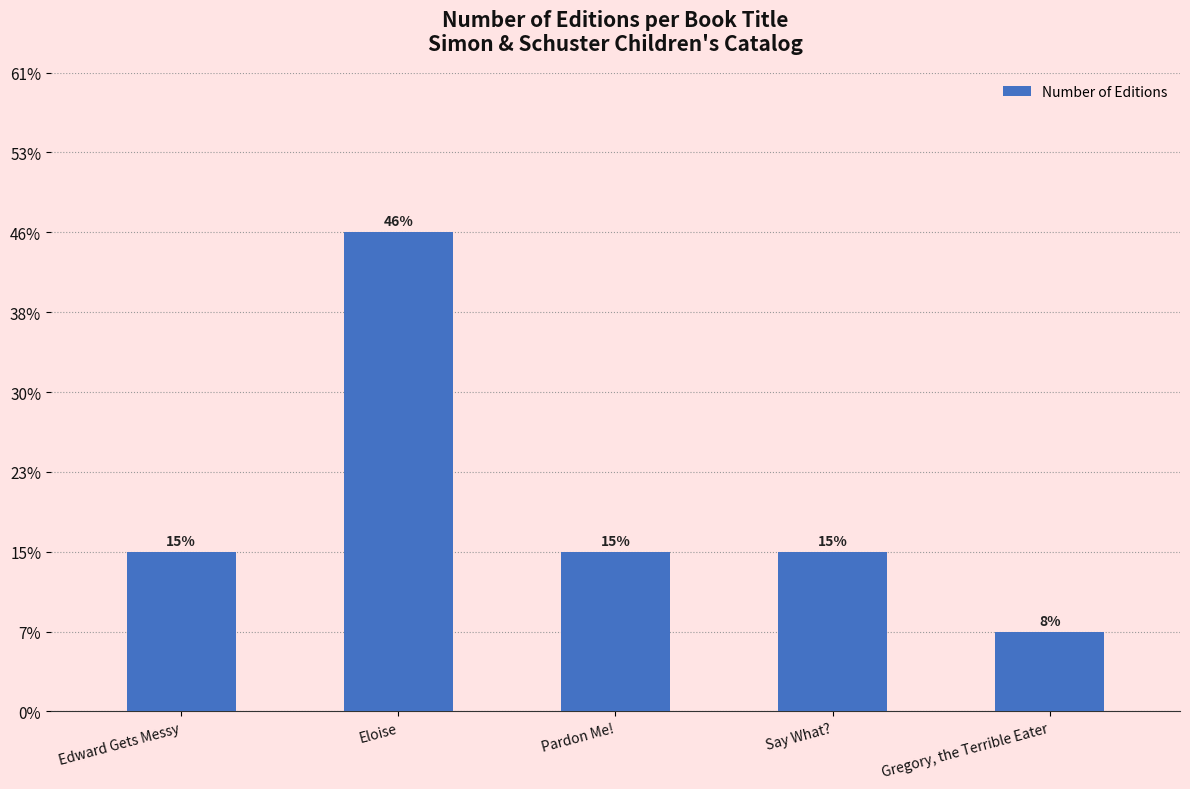

Reading left to right, extract all data points from this chart.

Edward Gets Messy=2	Eloise=6	Pardon Me!=2	Say What?=2	Gregory, the Terrible Eater=1